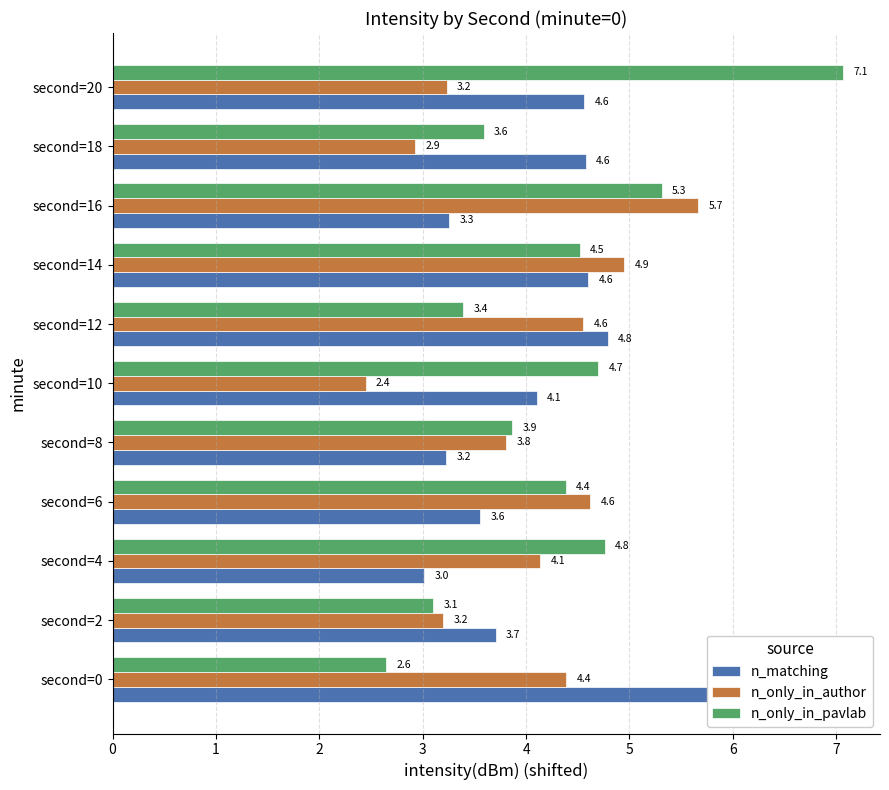

What is the total value across all series at second=10?

11.3